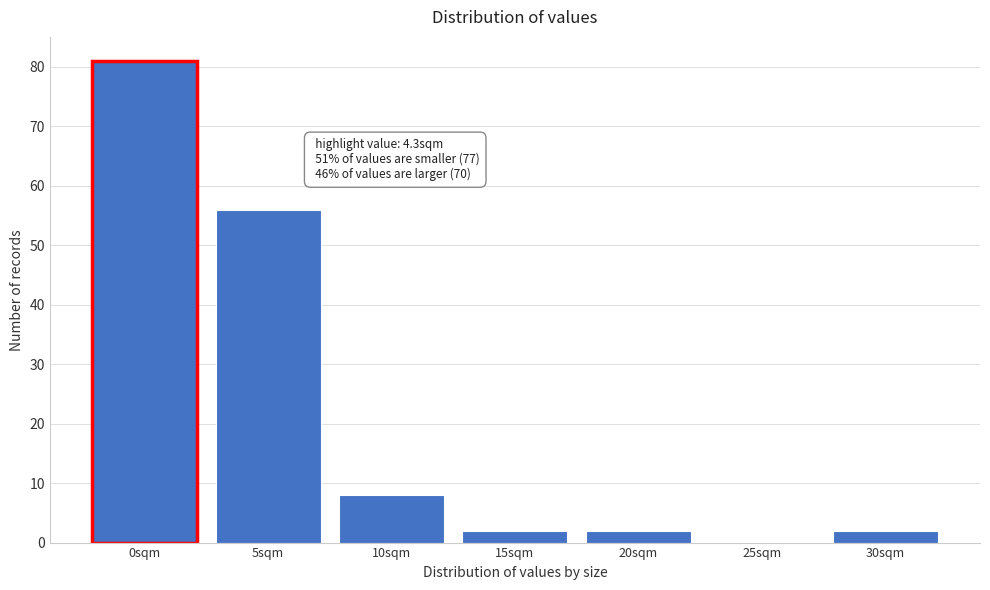

Reading right to left, transcribe all the data shown in this chart.

30sqm=2	25sqm=0	20sqm=2	15sqm=2	10sqm=8	5sqm=56	0sqm=81